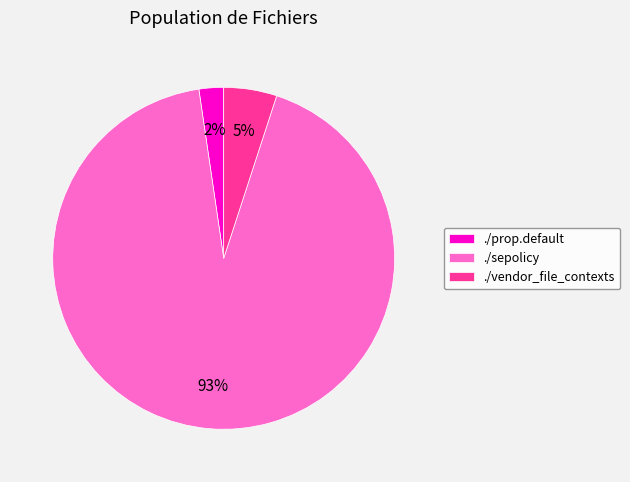

Do ./prop.default and ./vendor_file_contexts together represent more than half of the pie?

No